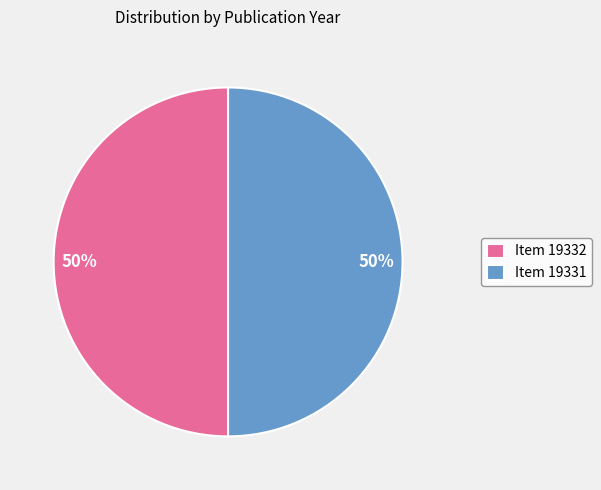

To the nearest percent, what is the average slice percentage?

50%